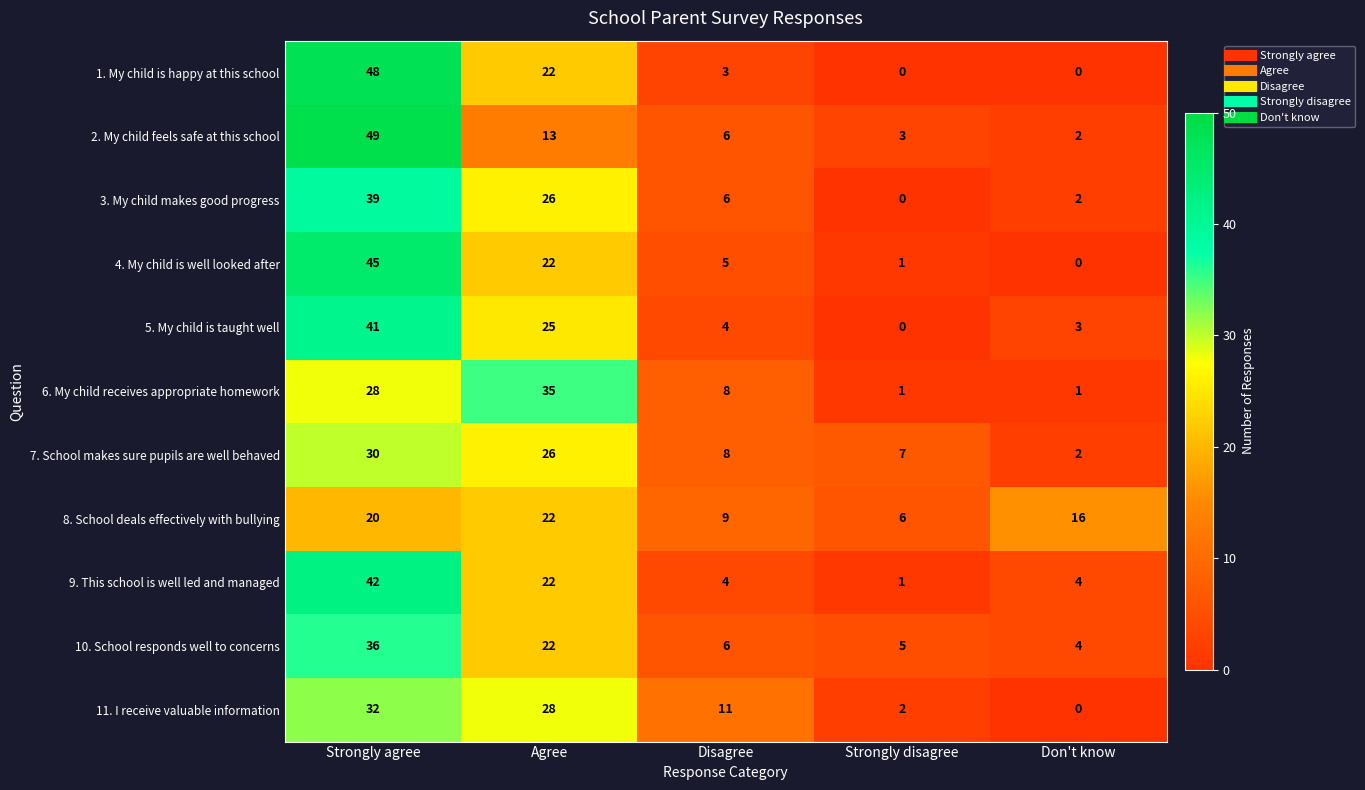

What is the difference between the maximum and minimum values in the 11. I receive valuable information series?

32